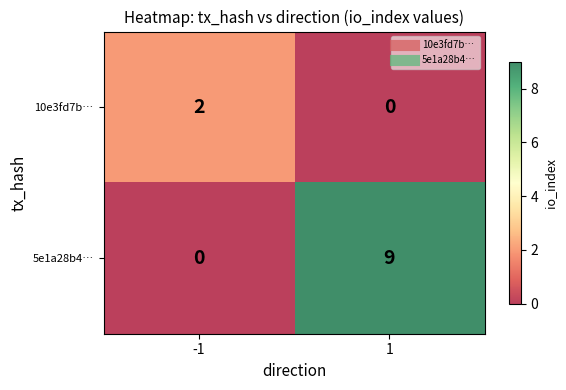

What is the total value across all series at -1?

2